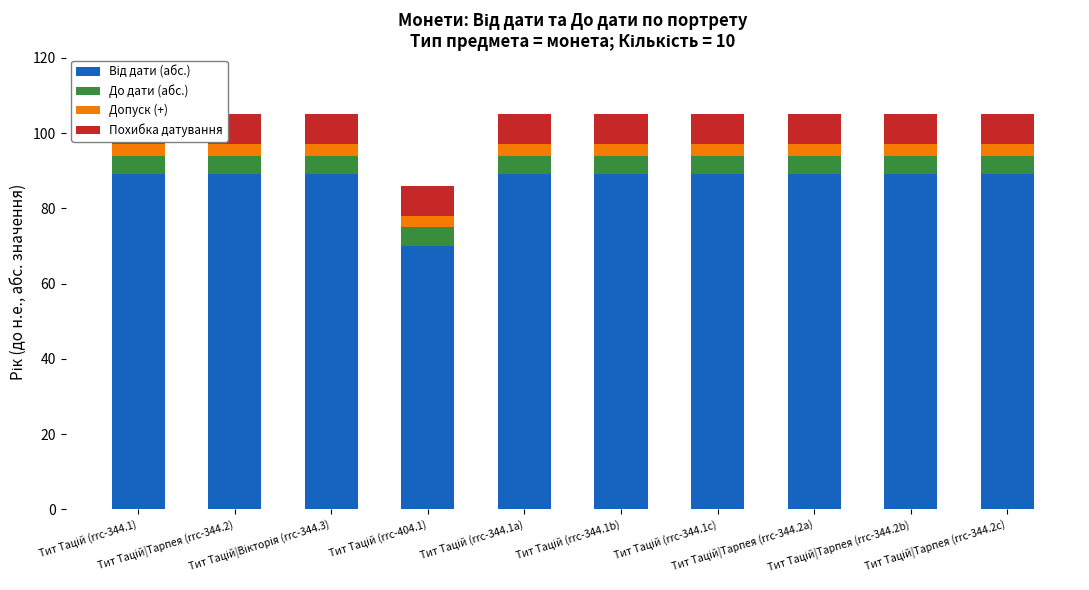

What is the value of the Похибка датування bar at the 8th from the left?

8